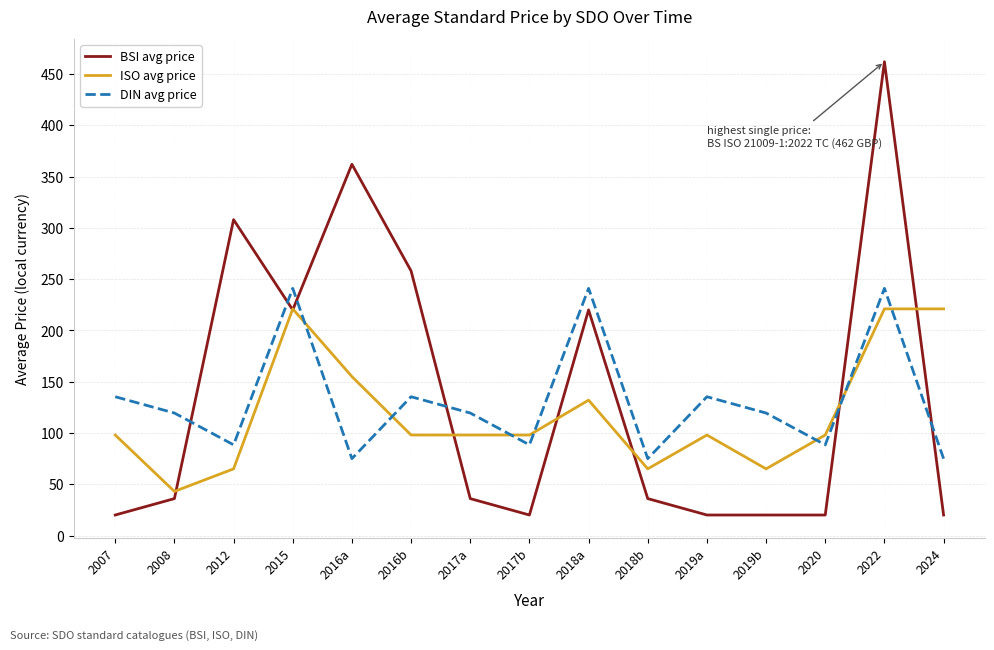

Reading left to right, extract all data points from this chart.

BSI avg price: 20.0	36.0	308.0	220.0	362.0	258.0	36.0	20.0	220.0	36.0	20.0	20.0	20.0	462.0	20.0
ISO avg price: 98.0	43.0	65.0	221.0	155.0	98.0	98.0	98.0	132.0	65.0	98.0	65.0	98.0	221.0	221.0
DIN avg price: 135.3	119.4	88.4	241.0	75.0	135.3	119.4	88.4	241.0	75.0	135.3	119.4	88.4	241.0	75.0